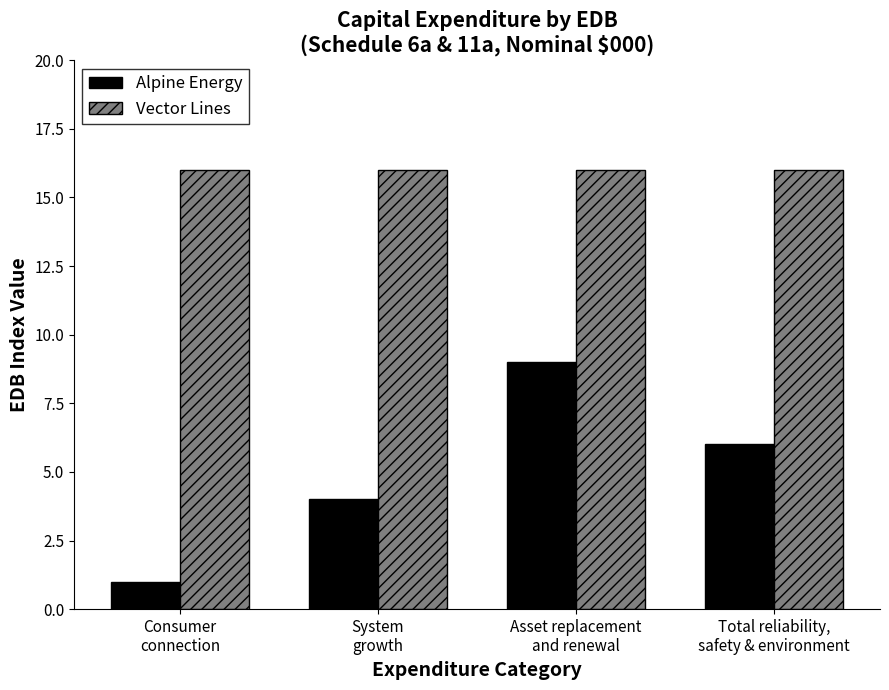

What is the difference between the Alpine Energy values at System
growth and Asset replacement
and renewal?

5